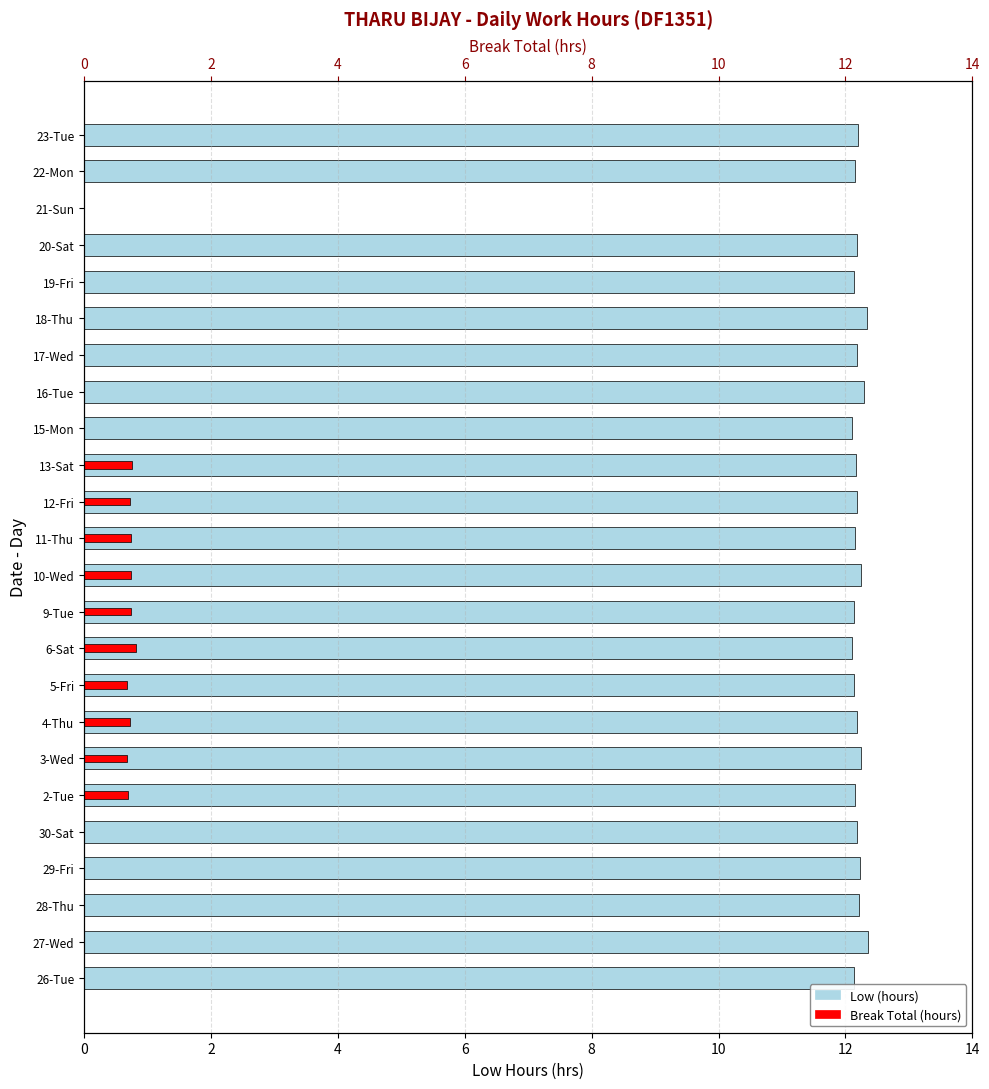

At which label is Low (hours) closest to 6?

21-Sun